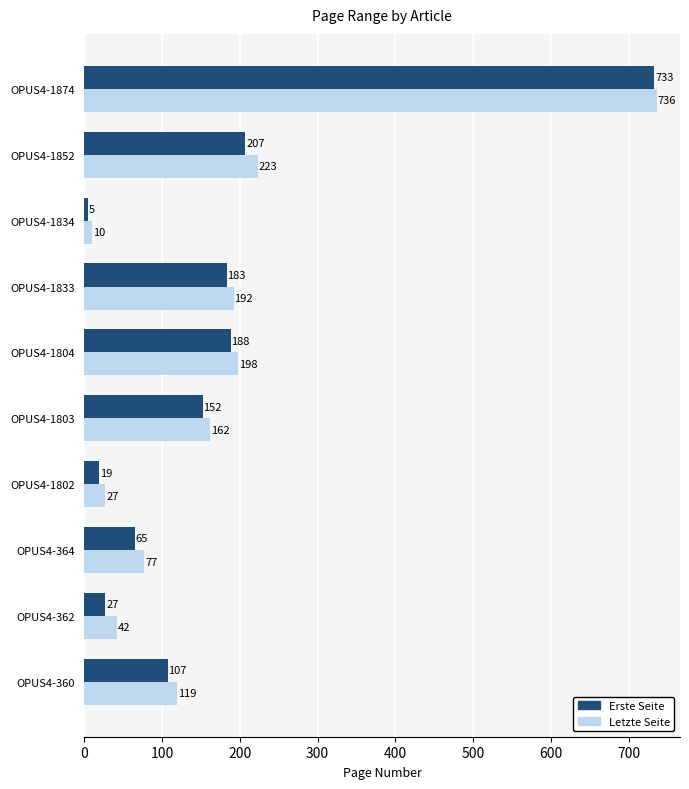

What is the average value of the Erste Seite series?

169